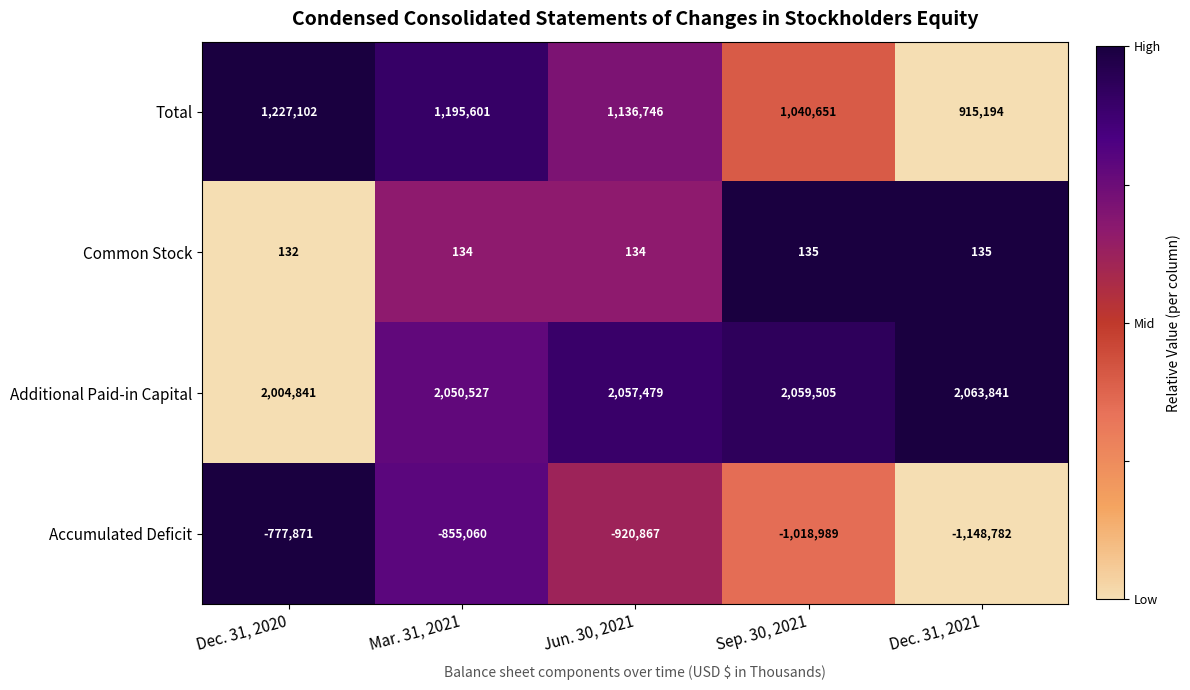

How many data points does each series have?

5